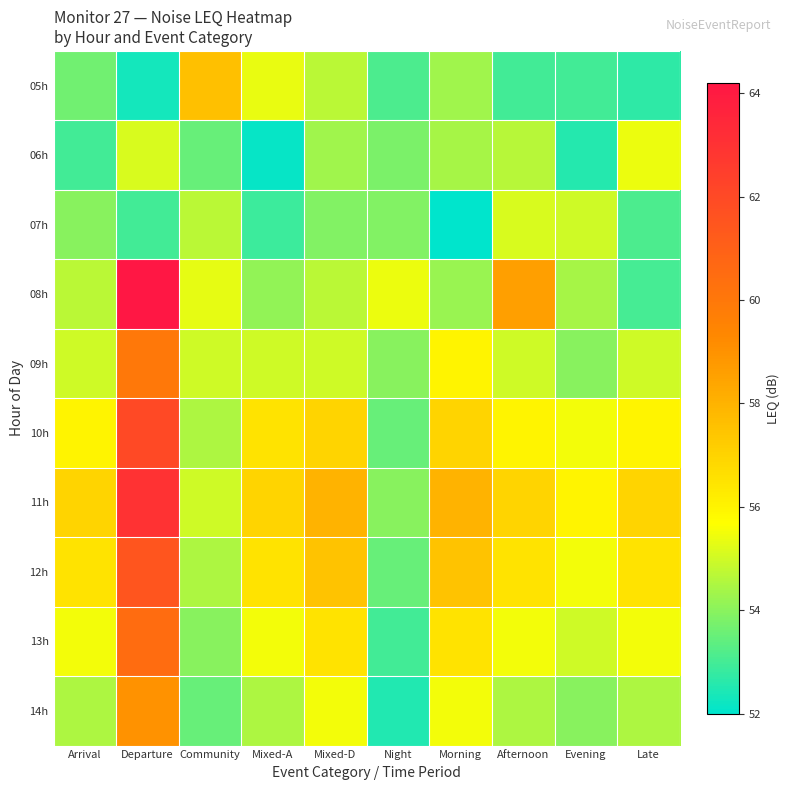

What is the difference between the highest and lowest values at Morning?

6.0